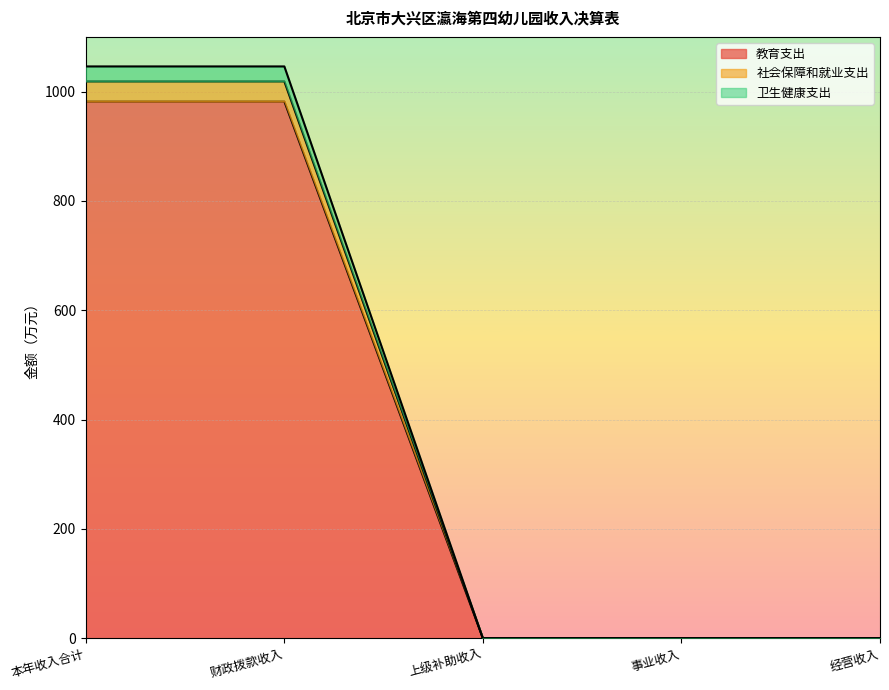

What is the total value across all series at 财政拨款收入?

1046.0